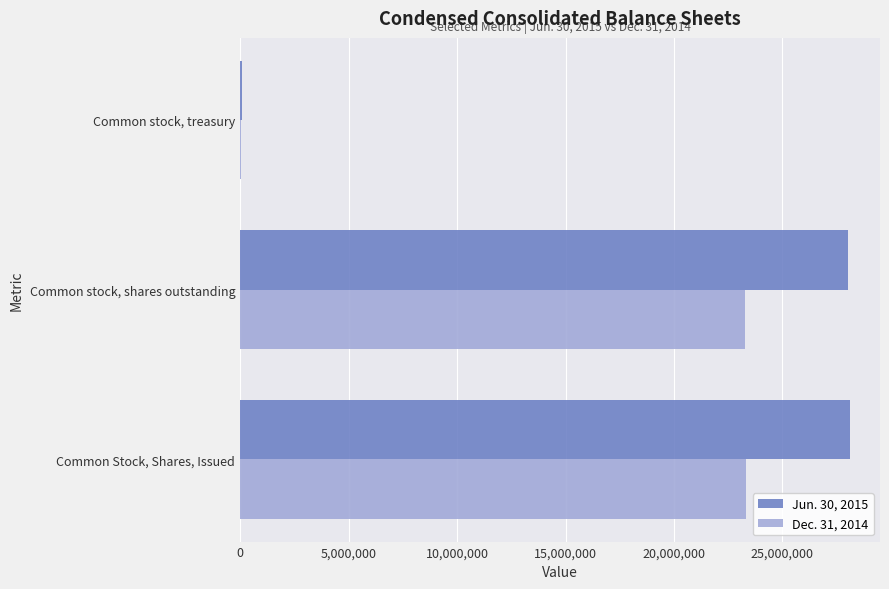

The Jun. 30, 2015 series shows 28090052 at Common Stock, Shares, Issued. True or false?

True